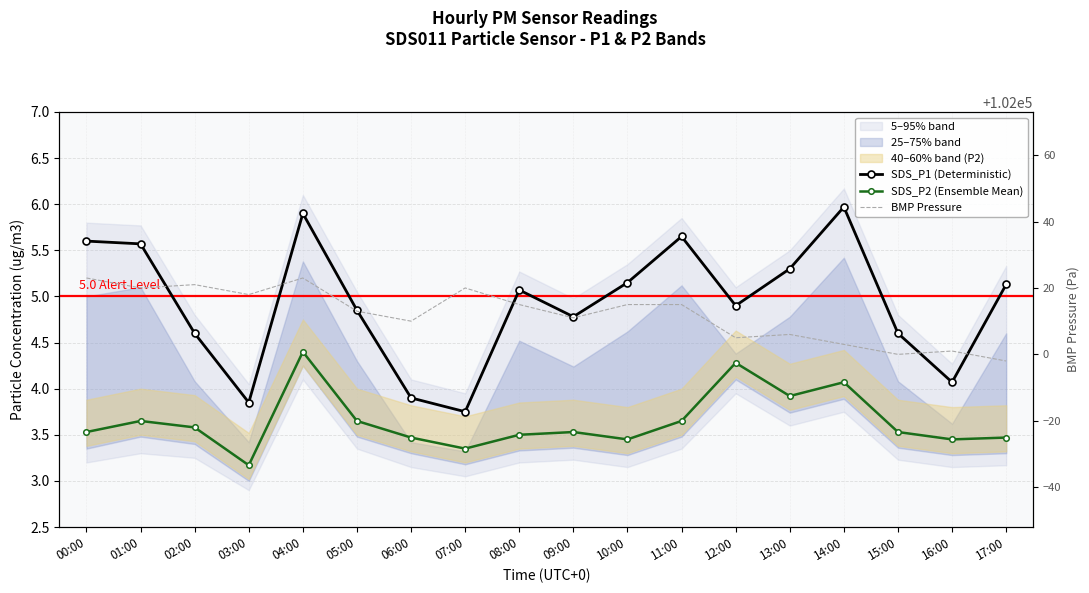

Where is the first local minimum for BMP Pressure?

01:00